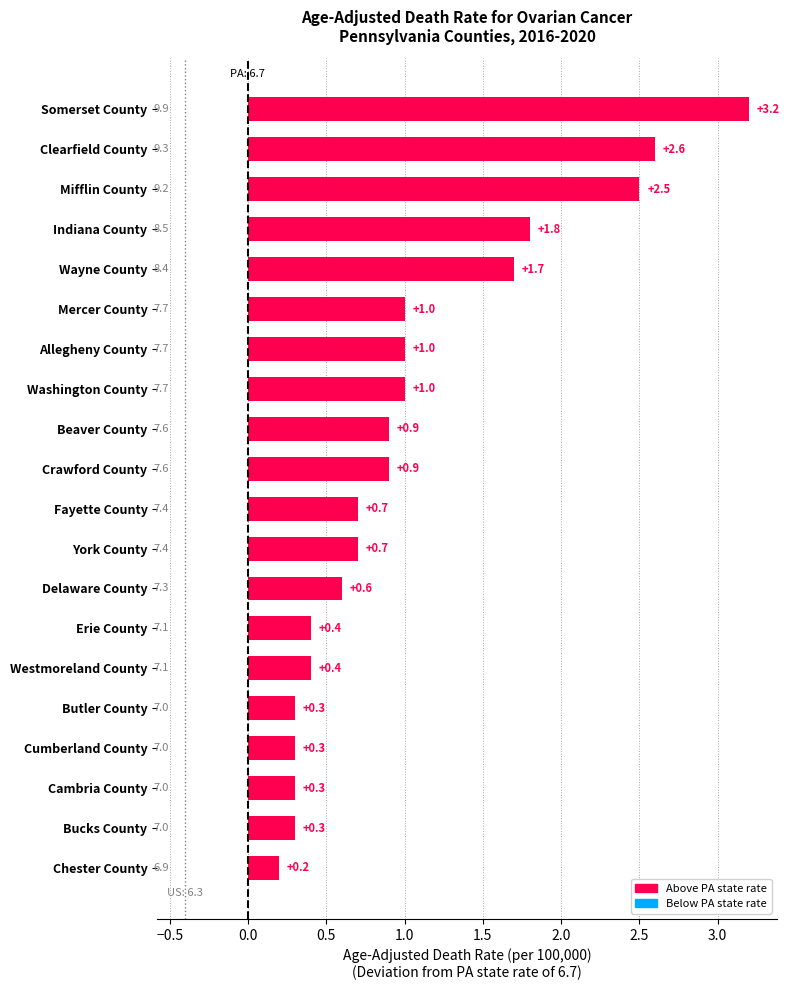

True or false: the data shows 0.8 at Wayne County.

False